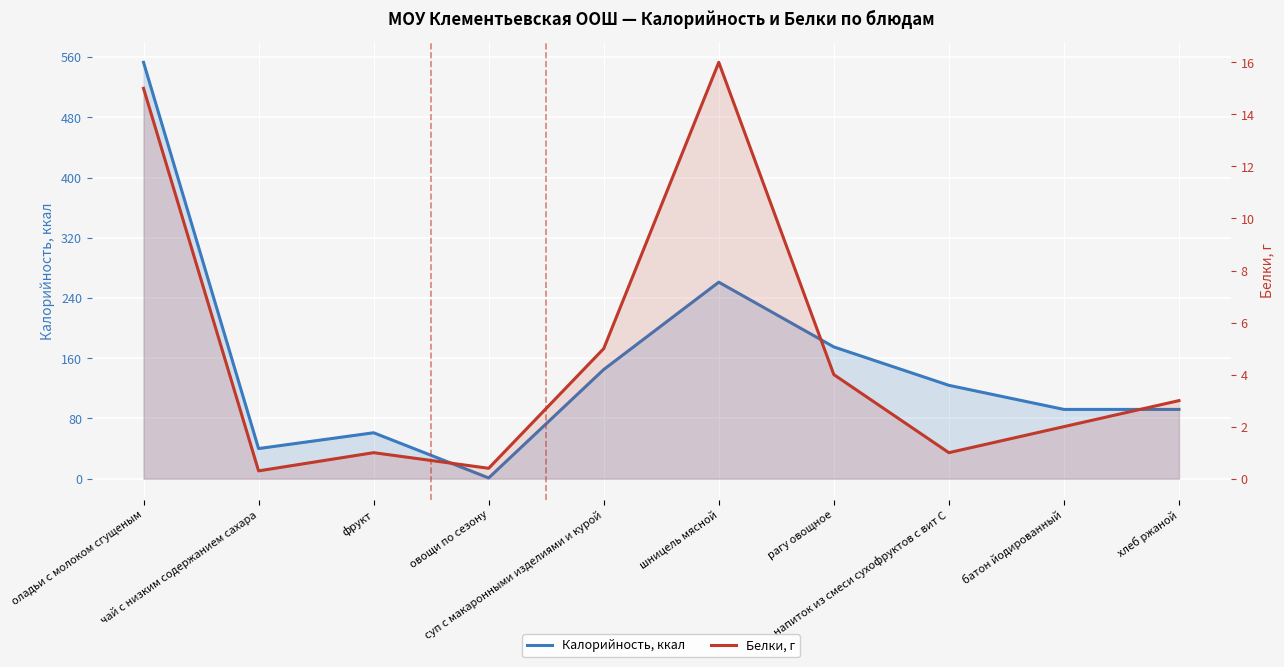

What is the average value of the Калорийность, ккал series?

154.4